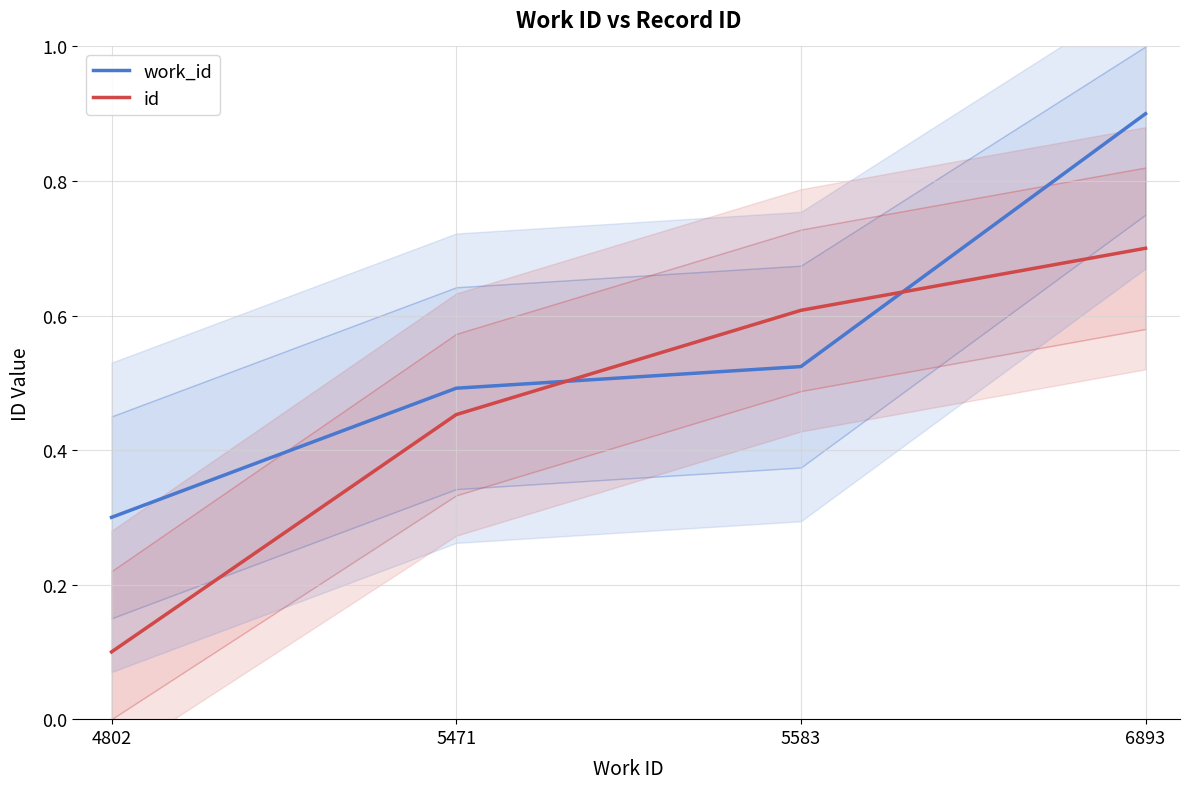

True or false: work_id and id cross at least once.

True